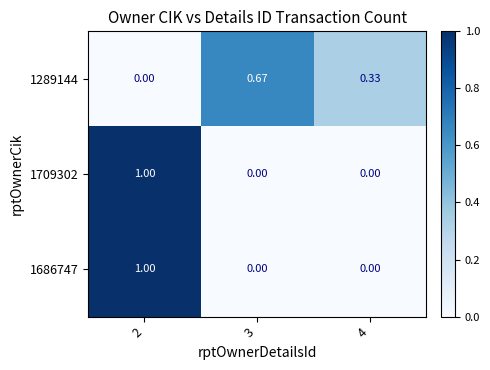

Is the value of 1686747 at 3 greater than the value of 1289144 at 3?

No